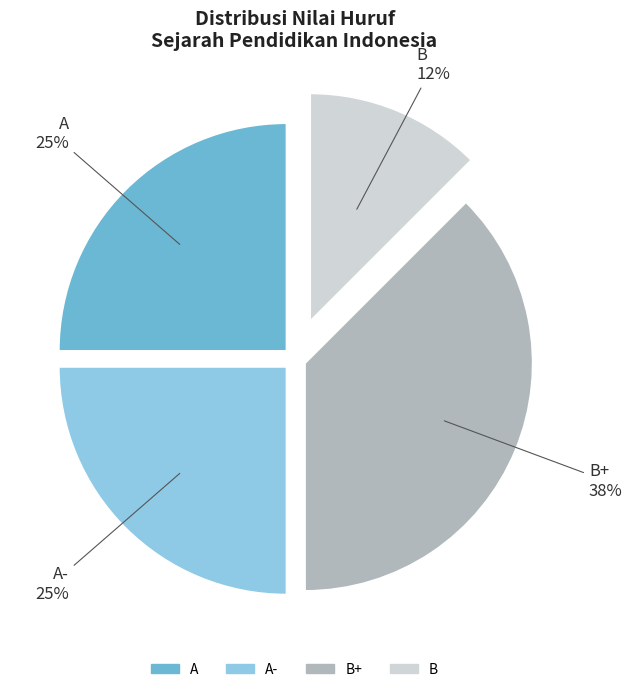

True or false: A- accounts for 12% of the total.

False